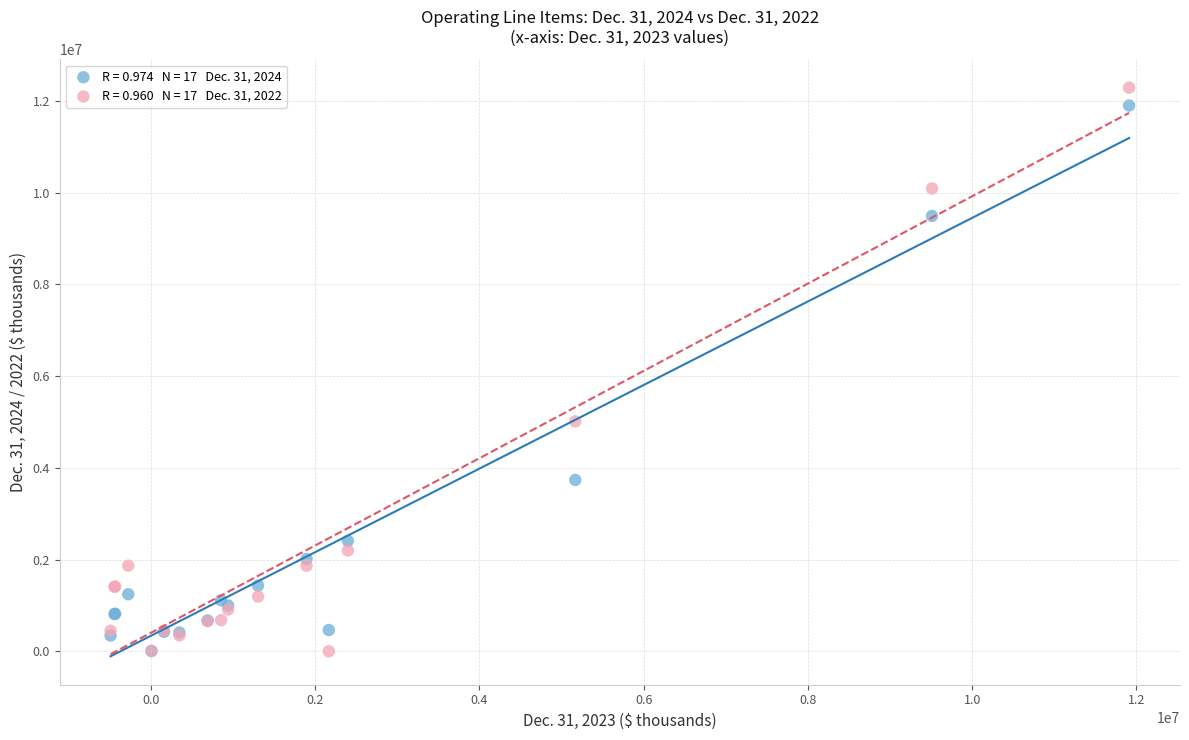

Across all series, what Y value is closest to 6144668?

5014074